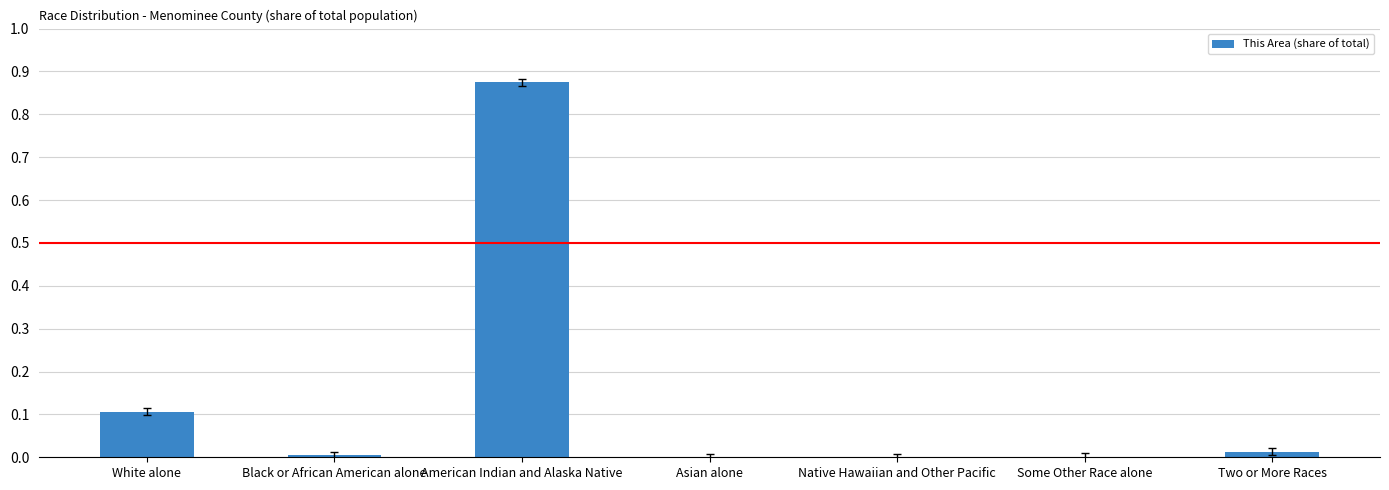

What is the sum of all values?

1.0